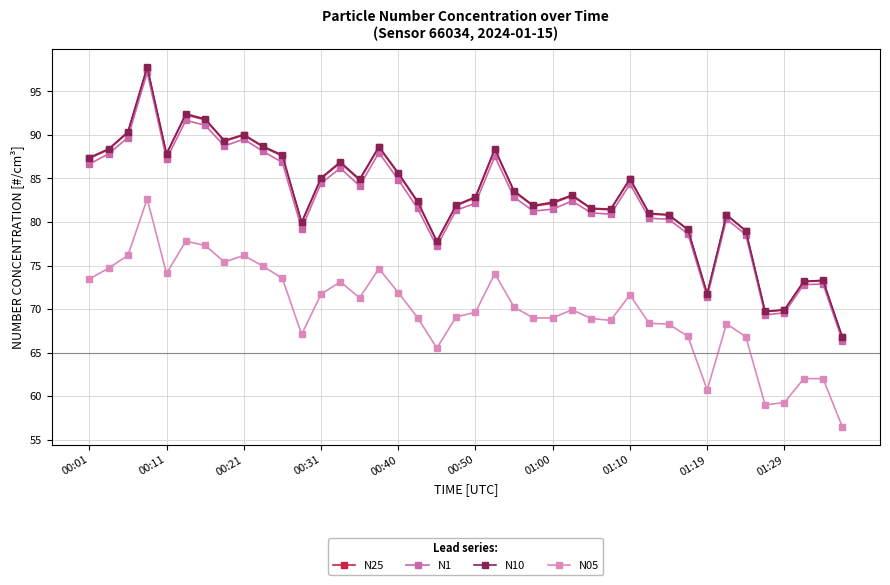

Which series has the largest range (max minus min)?

N10